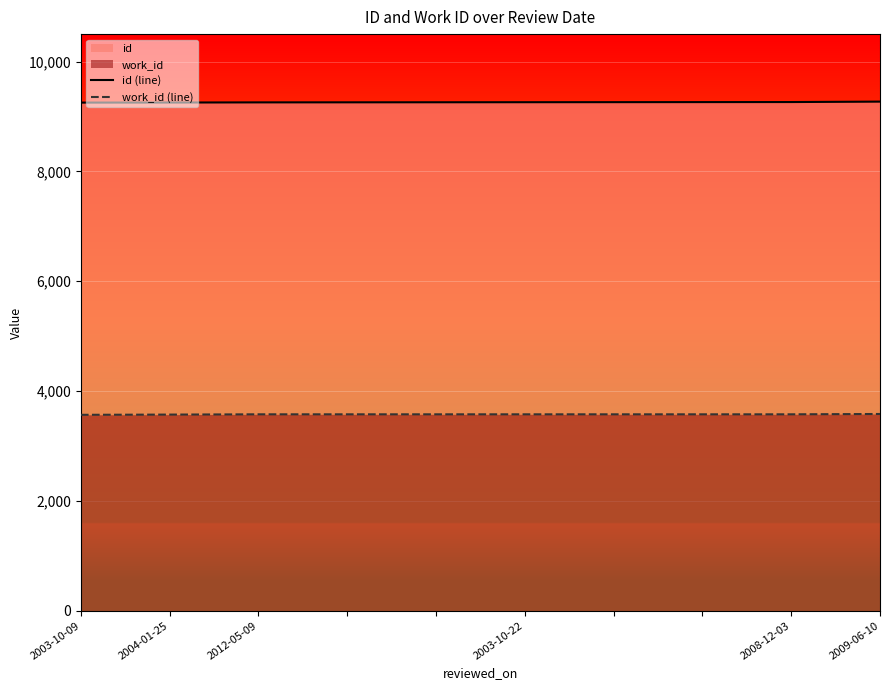

Which category has the lowest value in the id (line) series?

2003-10-09